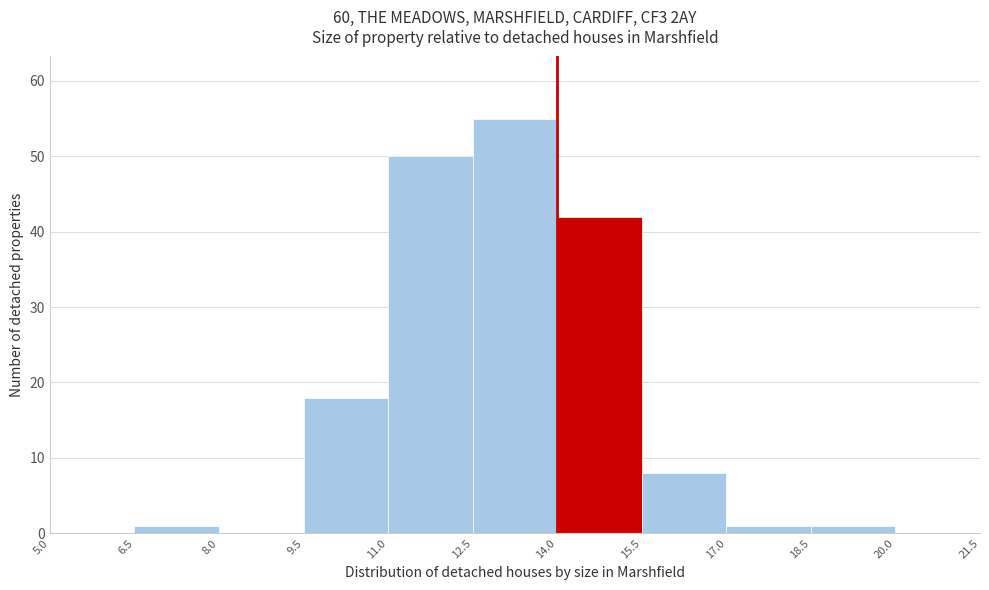

Reading left to right, transcribe this chart: for each bar, give the range it covers on the x-axis and its height. The values are not printed on the chart, so give them approximately, as read against the axis.

5.0 to 6.5: 0
6.5 to 8.0: 1
8.0 to 9.5: 0
9.5 to 11.0: 18
11.0 to 12.5: 50
12.5 to 14.0: 55
14.0 to 15.5: 42
15.5 to 17.0: 8
17.0 to 18.5: 1
18.5 to 20.0: 1
20.0 to 21.5: 0